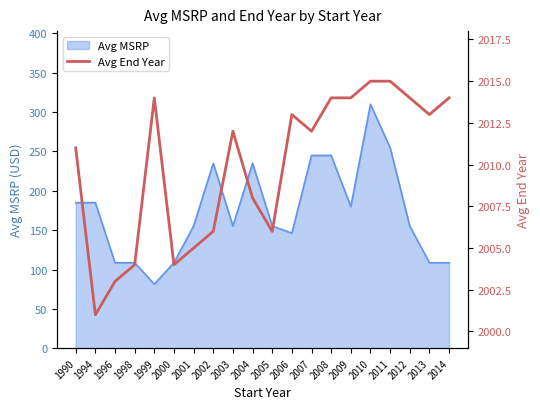

Which category has the lowest value across all series?

1994